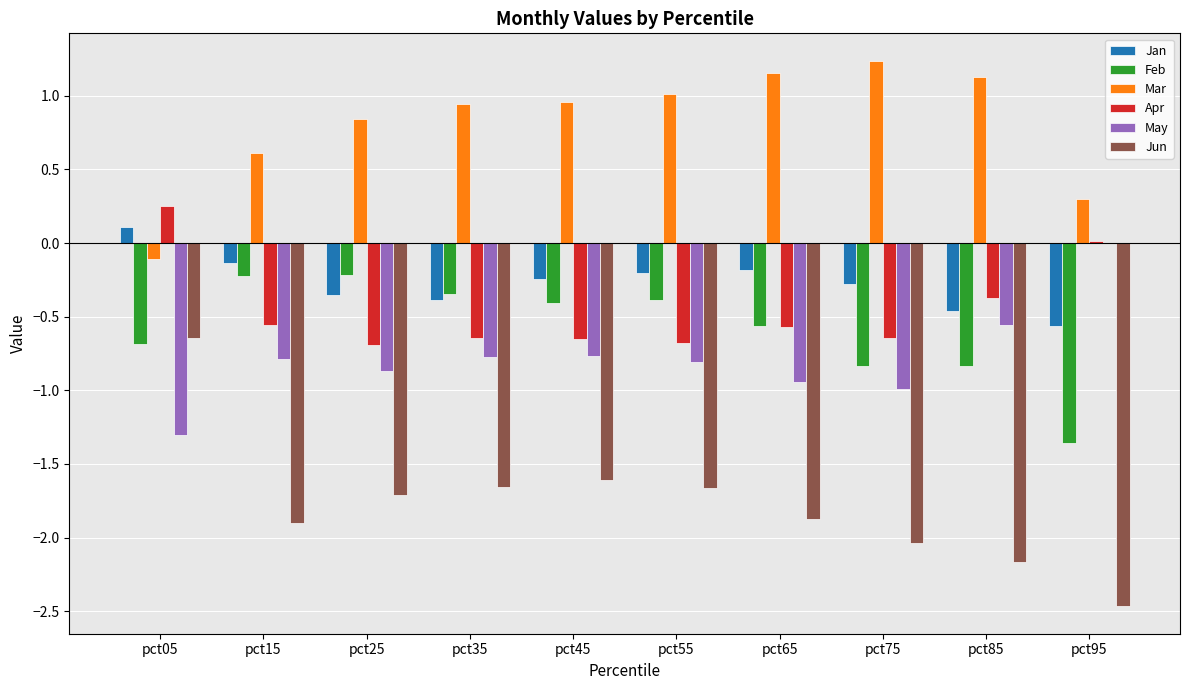

The value of Jan at pct35 is -0.4. True or false?

True